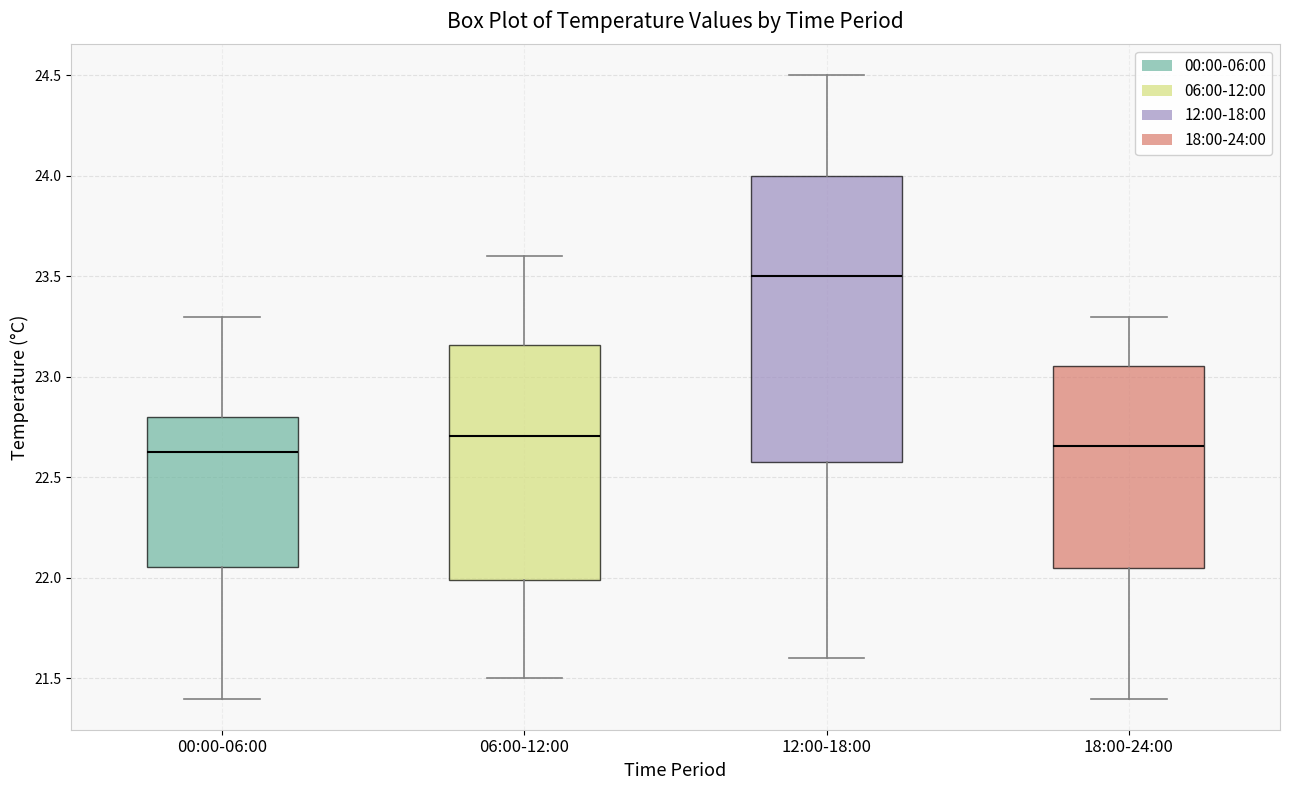

Which box is the tallest, from its lower edge to its upper edge?

12:00-18:00